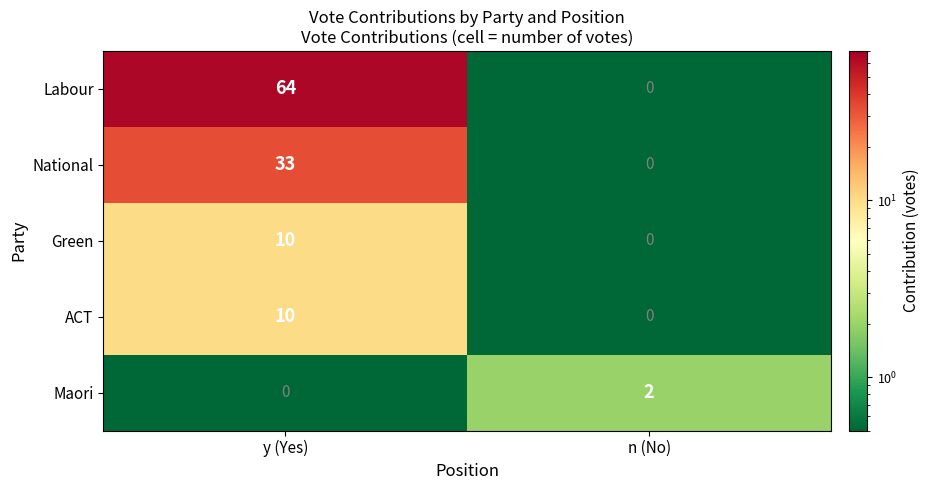

What is the greatest value displayed?

64